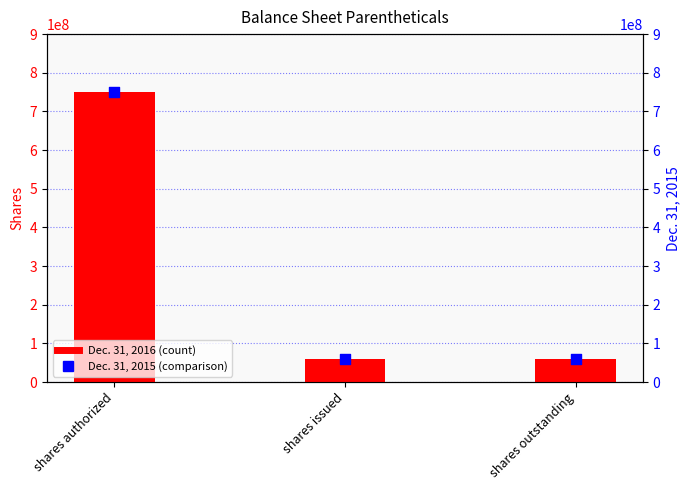

At how many categories does at least one series exceed 591659230?

1